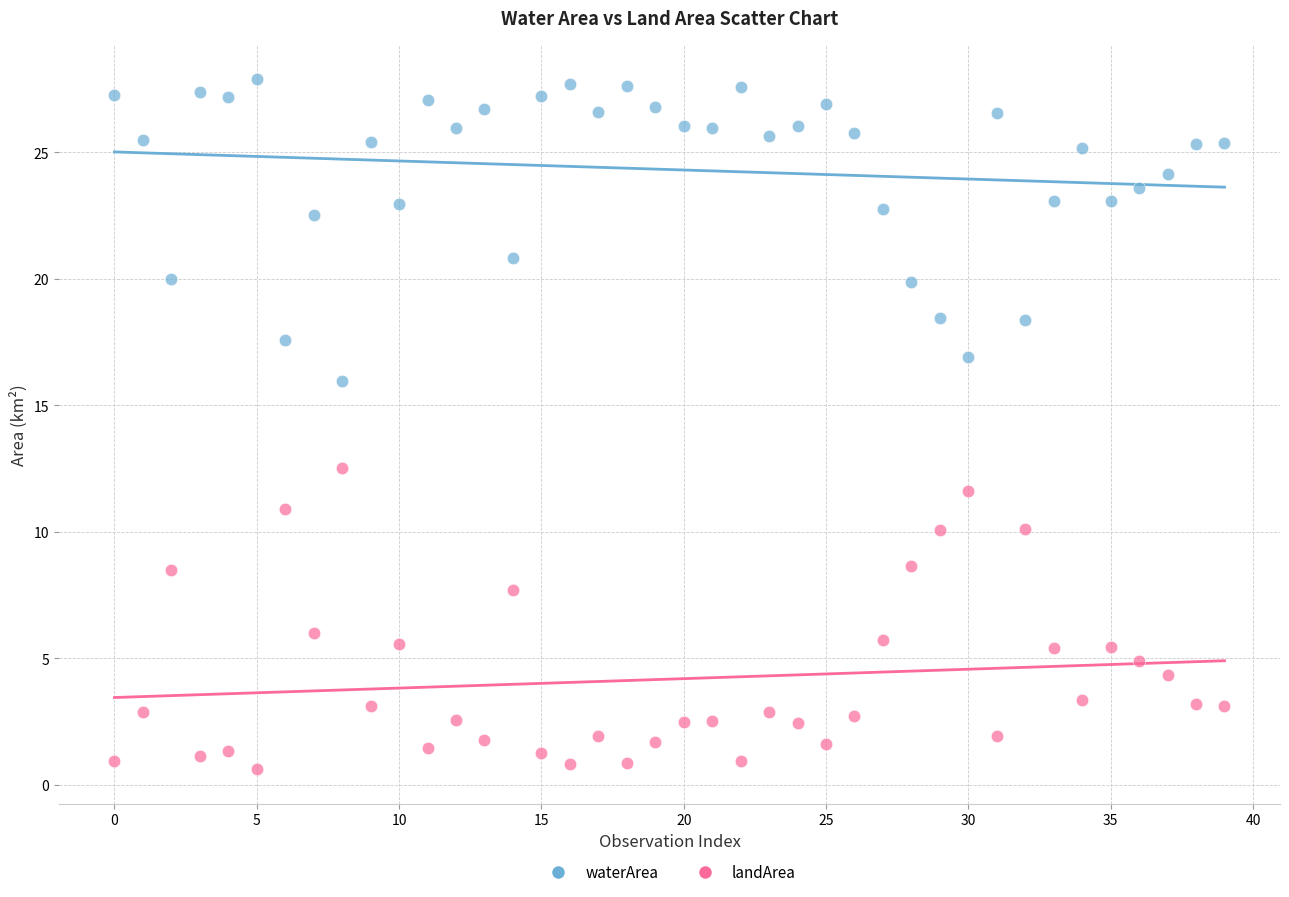

Which series reaches the maximum Y coordinate?

waterArea